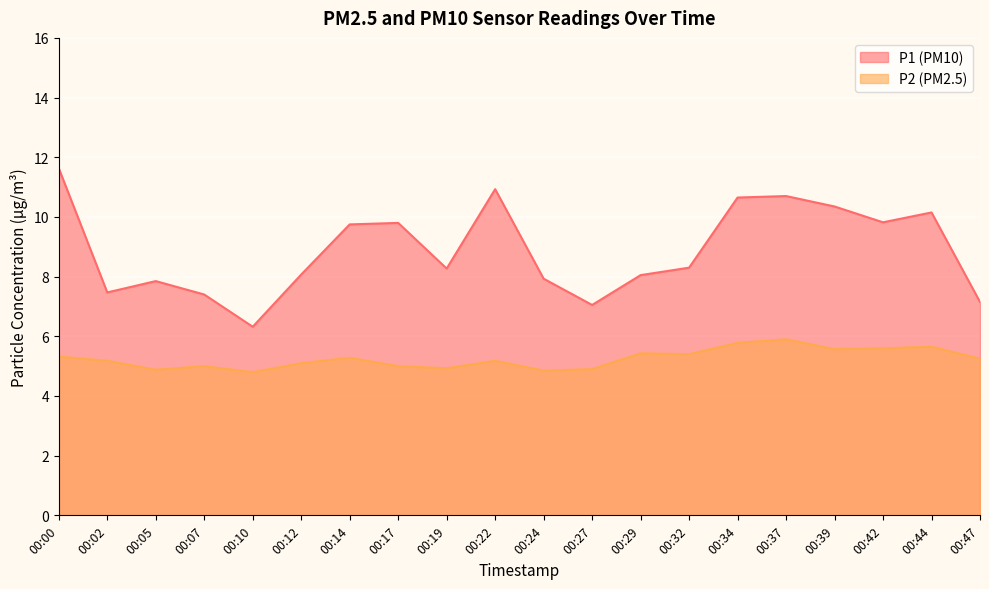

What is the total value across all series at 00:44?

15.8